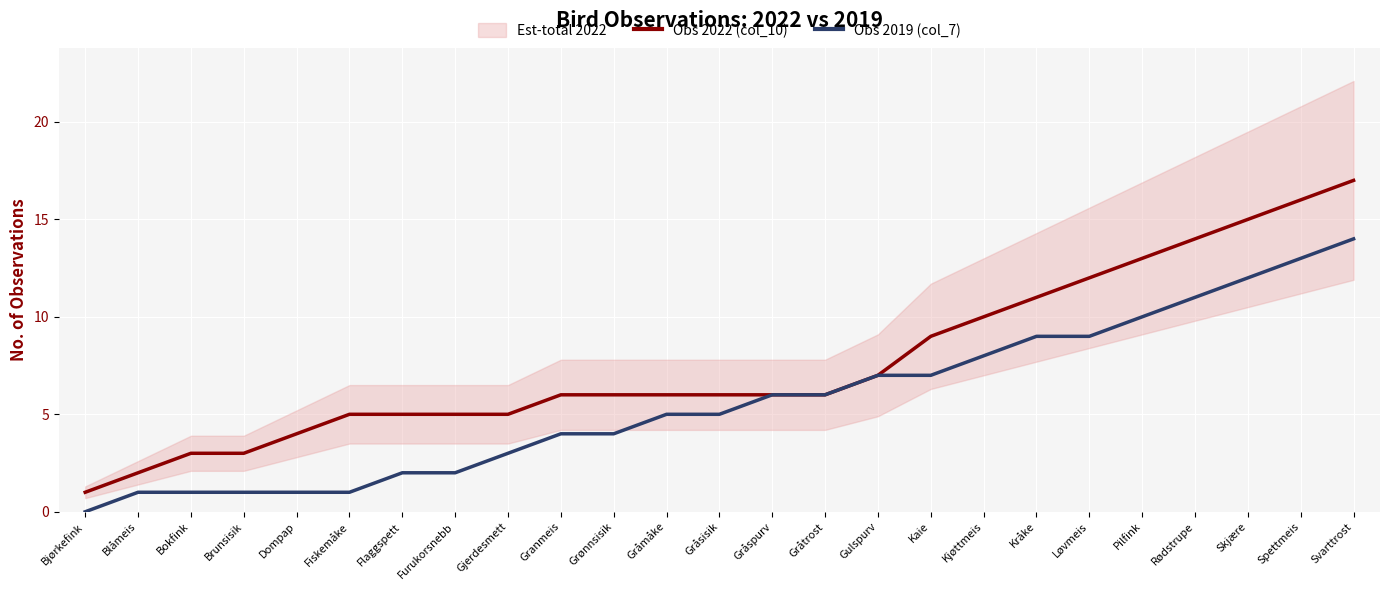

Is it true that Obs 2022 (col_10) equals 9 at Kaie?

True